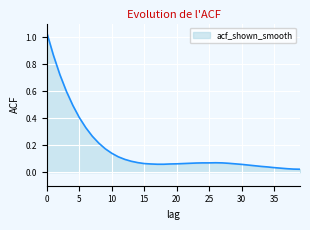

How many categories are shown in the chart?

40